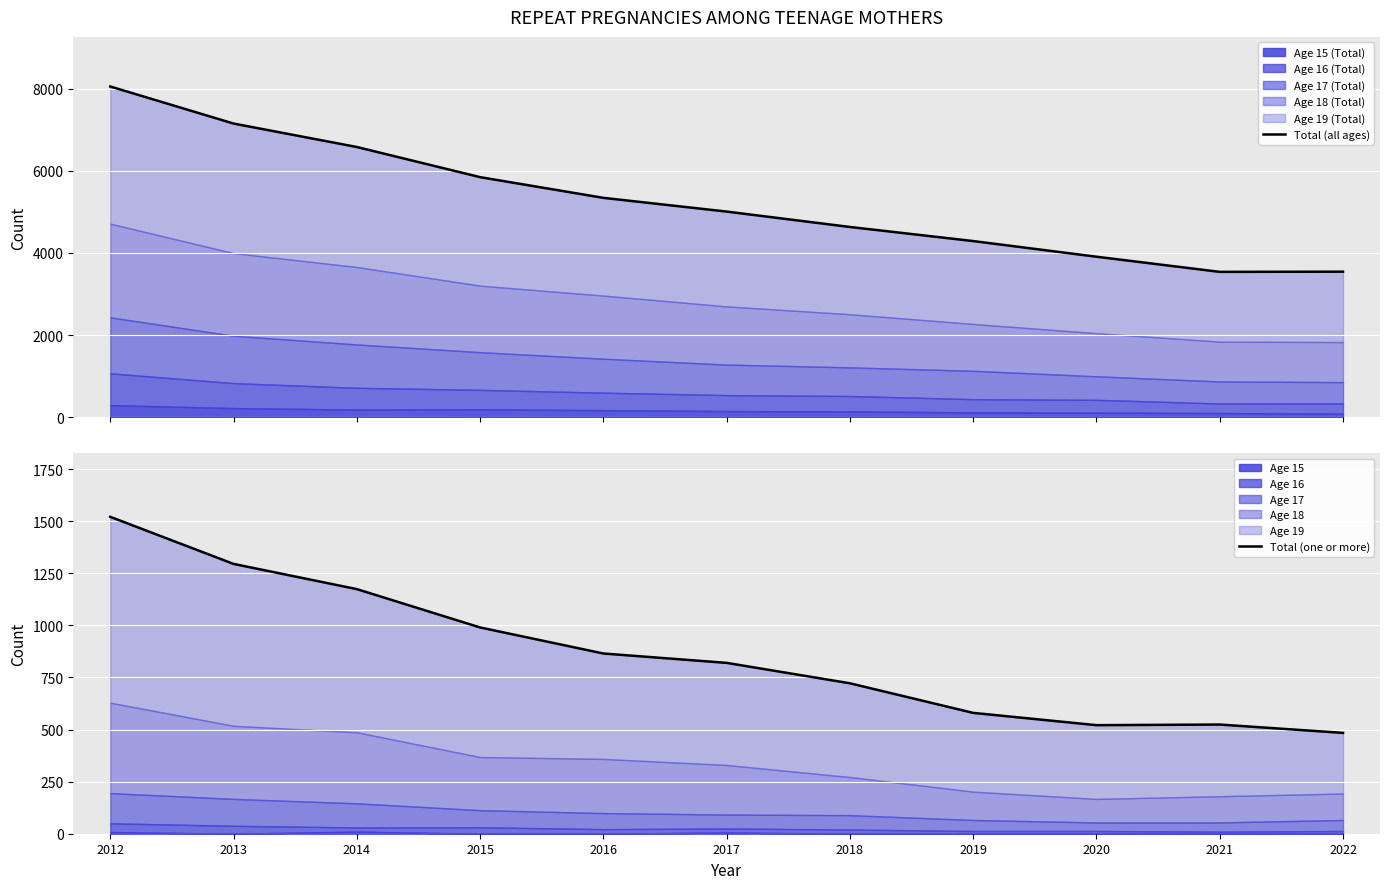

What is the value of the Total (all ages) point at the 10th from the left?

3537